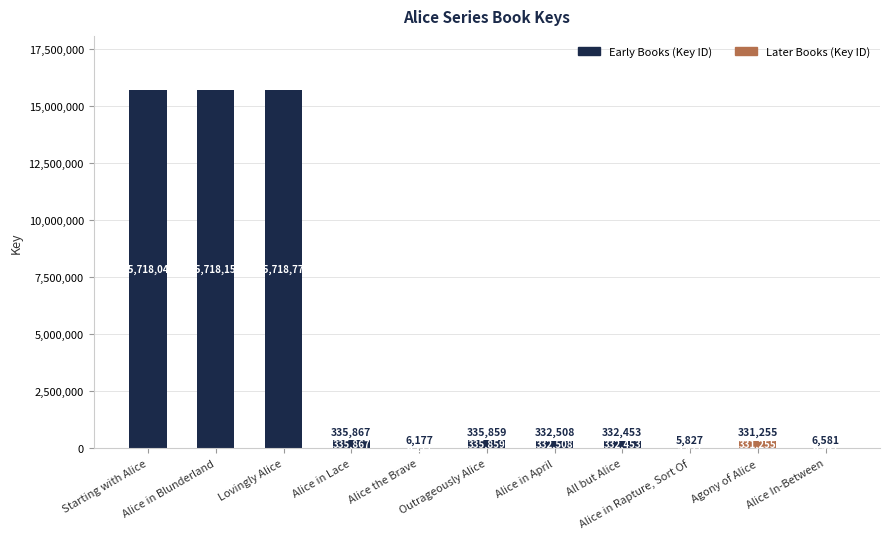

Reading right to left, extract all data points from this chart.

6581	331255	5827	332453	332508	335859	6177	335867	15718774	15718159	15718042